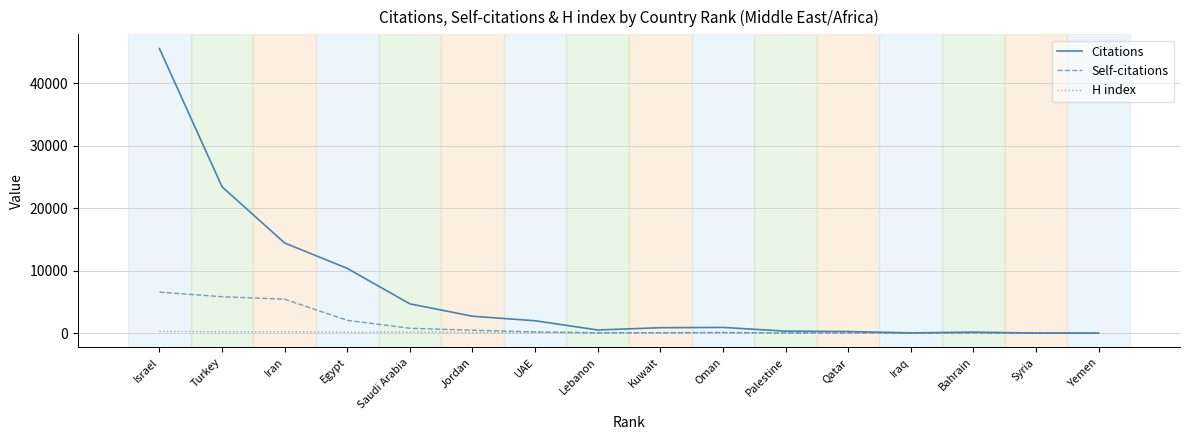

Is the value of Citations at Saudi Arabia greater than the value of H index at Israel?

Yes